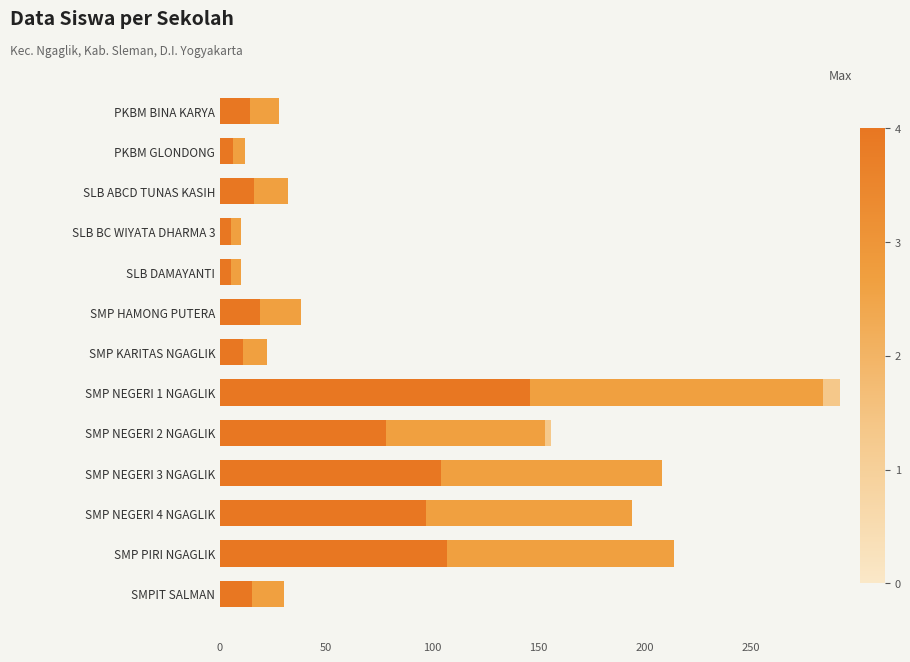

At which category is the sum across all series the highest?

SMP NEGERI 1 NGAGLIK